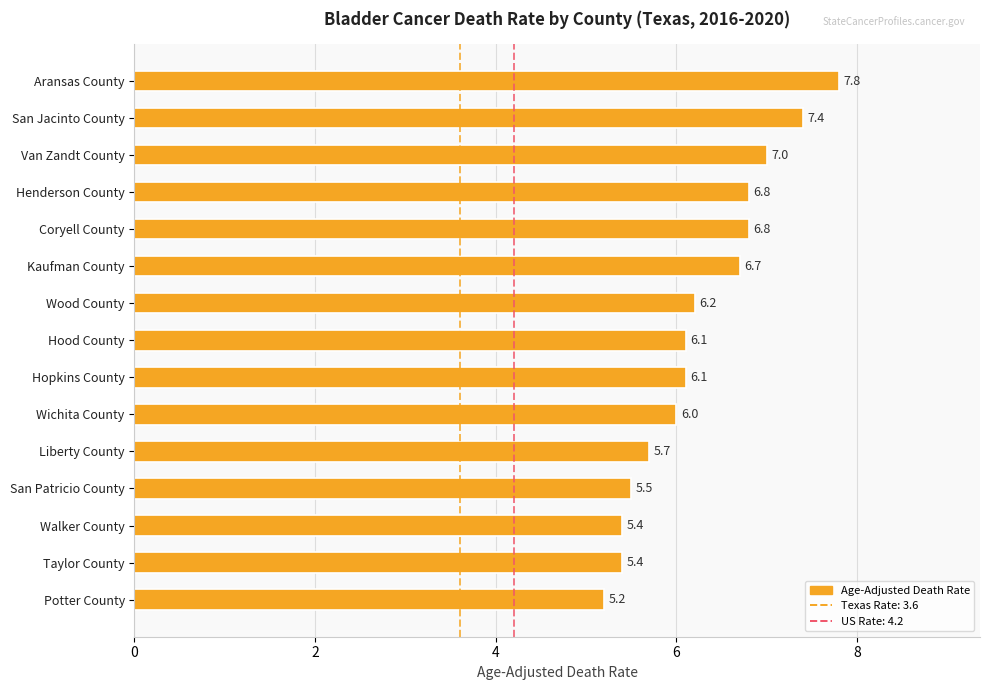

Is it true that the value at Walker County is 5.4?

True